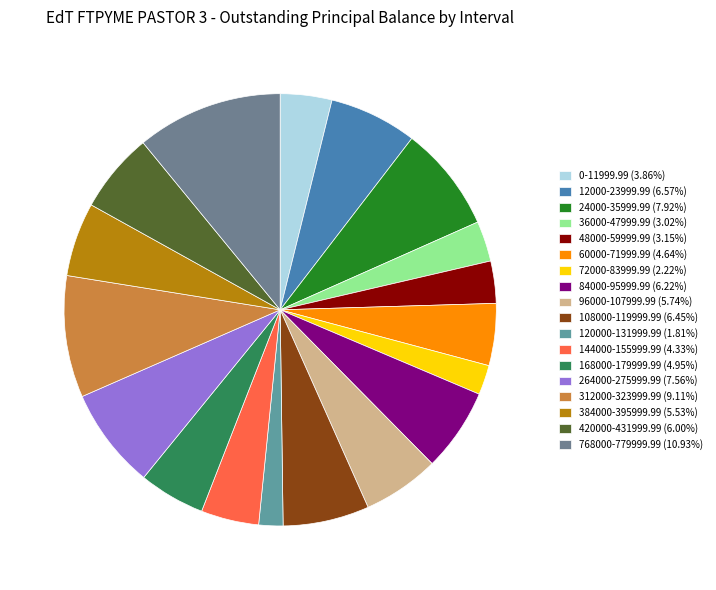

True or false: 168000-179999.99 accounts for 17% of the total.

False